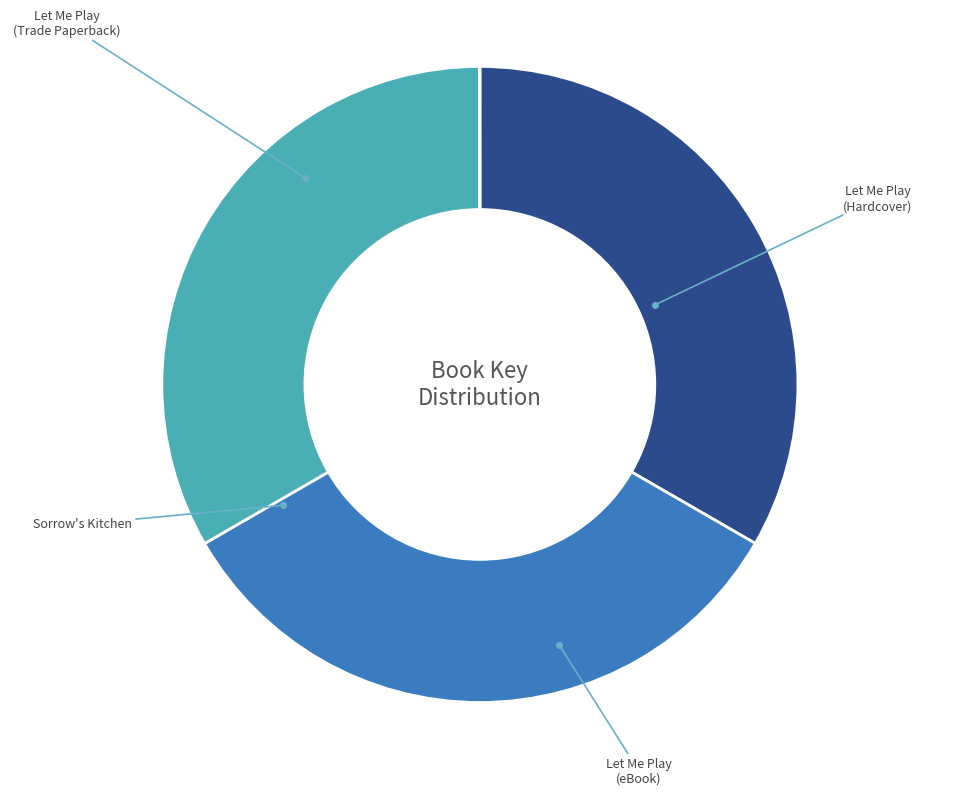

Is there a majority slice in this chart?

No